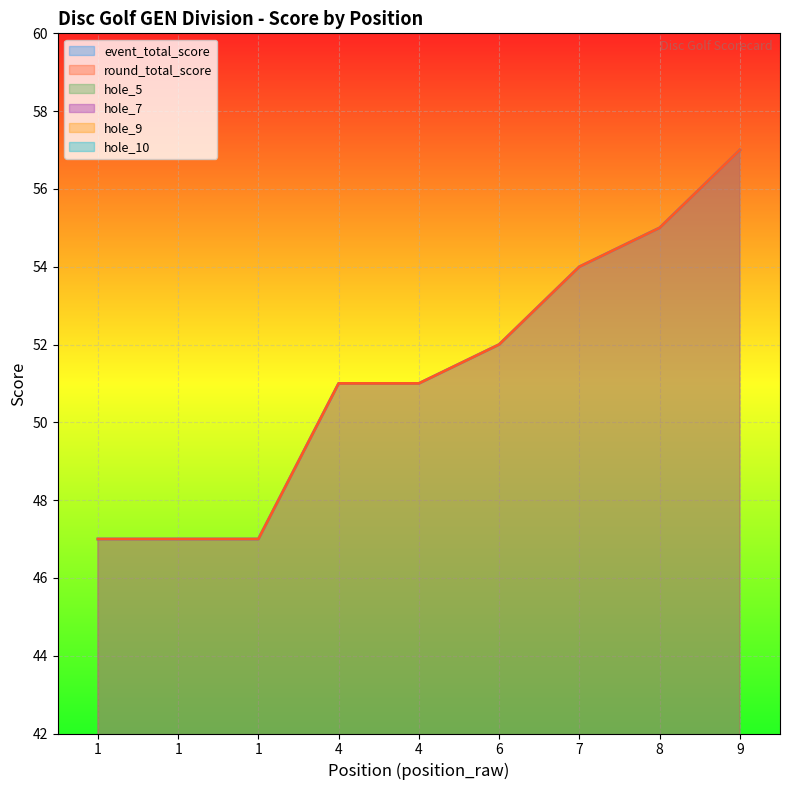

What is the maximum value for hole_5?

4